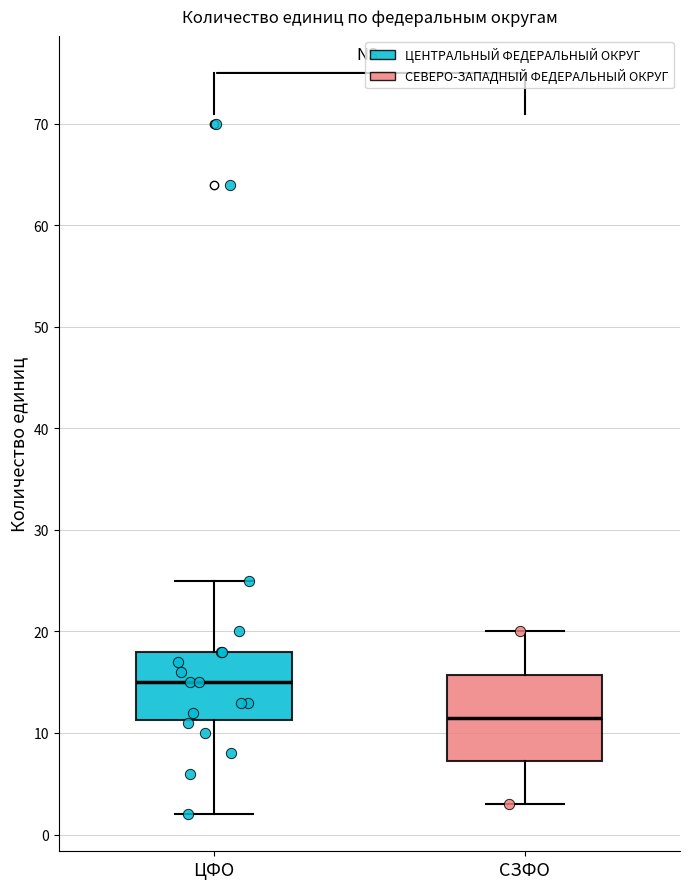

Reading left to right, transcribe this box plot: for each box, give where its median line is, the range the box spans, and where its two whiskers end, as read against the y-axis. The values are not printed on the chart, so give them approximately, as read against the axis.

ЦФО: median 15, box 11 to 18, whiskers 2 to 25
СЗФО: median 12, box 7 to 16, whiskers 3 to 20